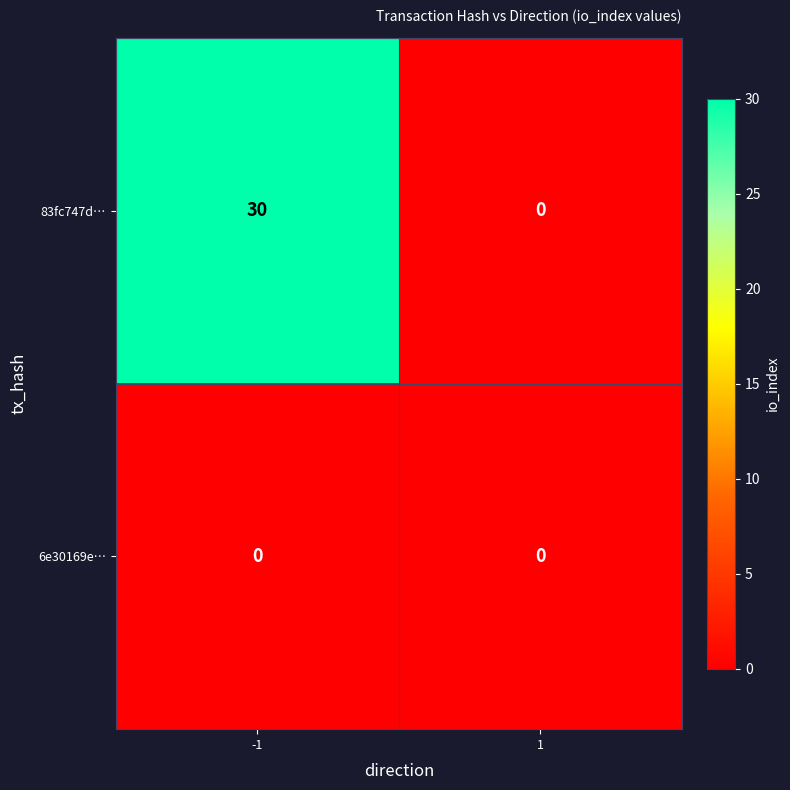

The value of 6e30169e… at 1 is 0. True or false?

True